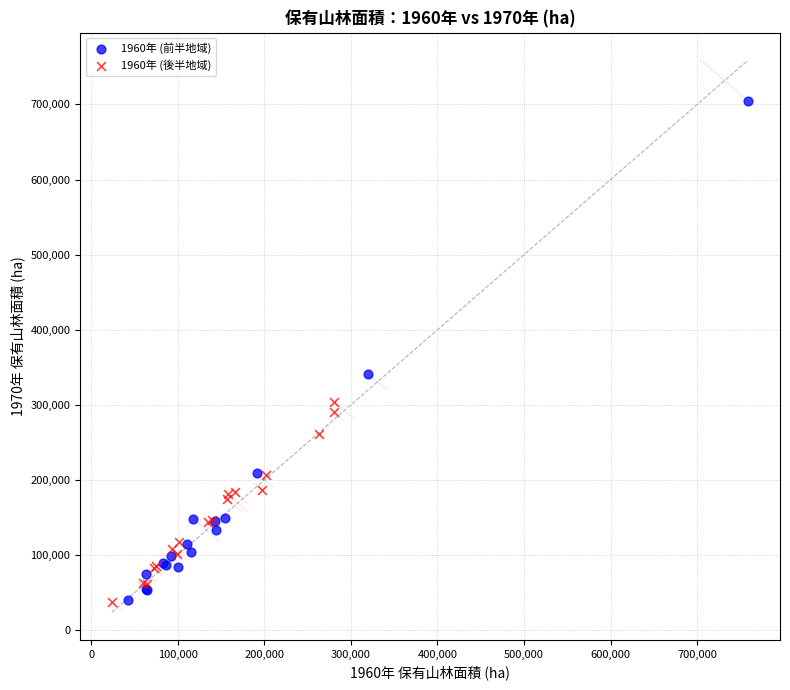

What are all the series names shown in the legend?

1960年 (前半地域), 1960年 (後半地域)